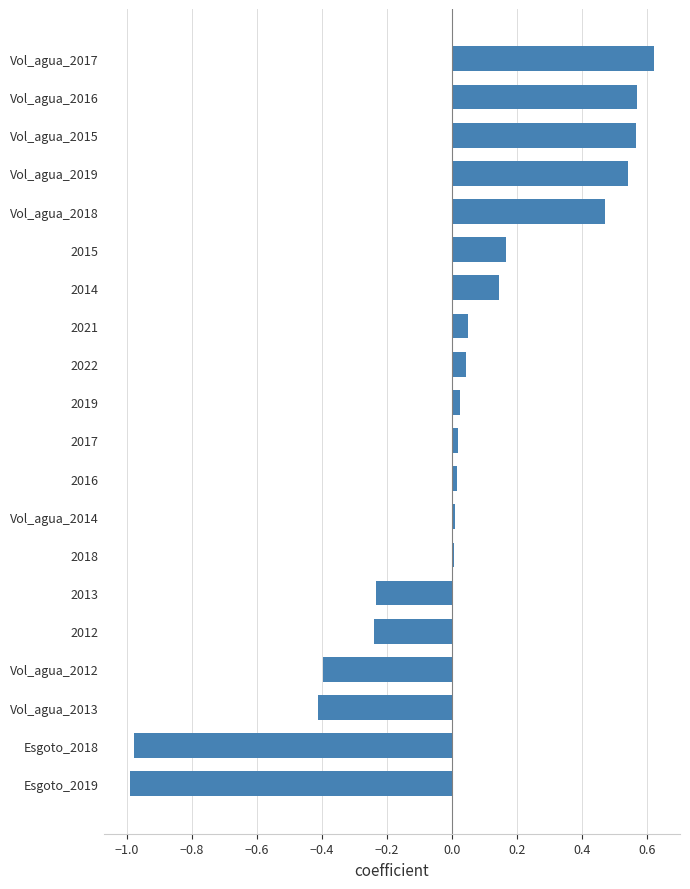

True or false: the data shows 0.0 at Vol_agua_2014.

True